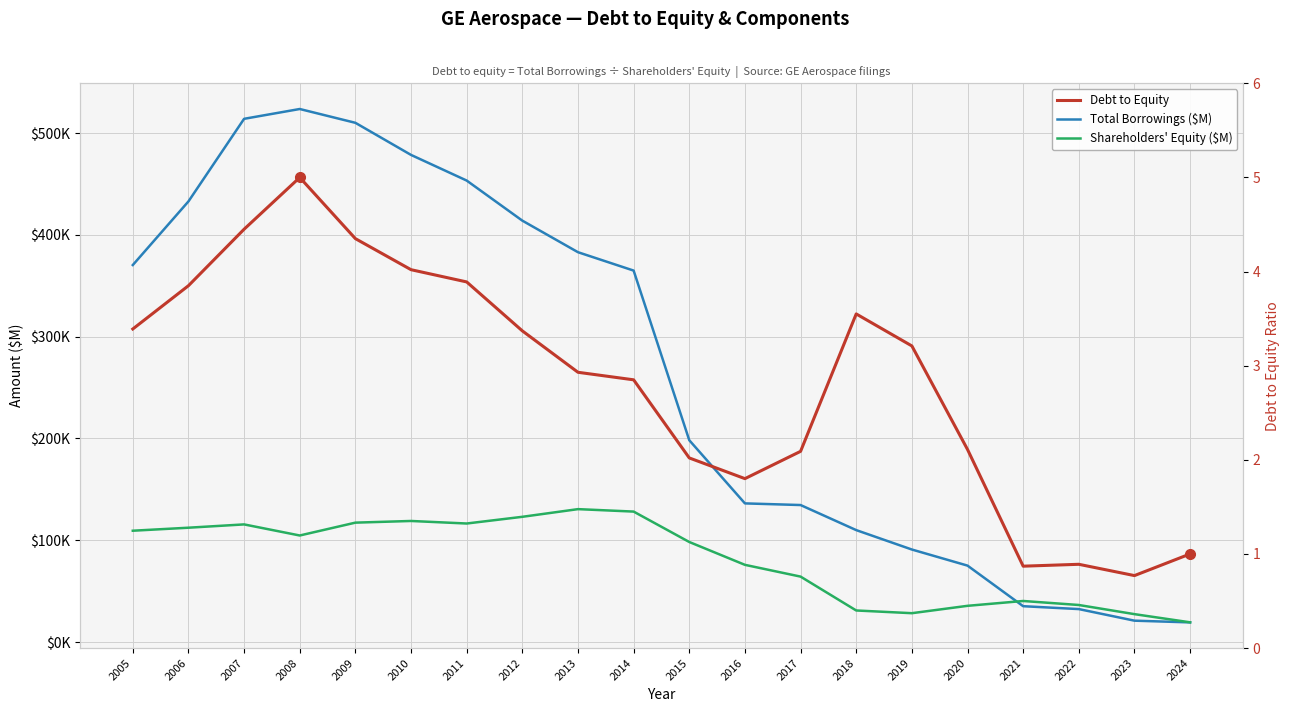

Which series has the largest range (max minus min)?

Total Borrowings ($M)